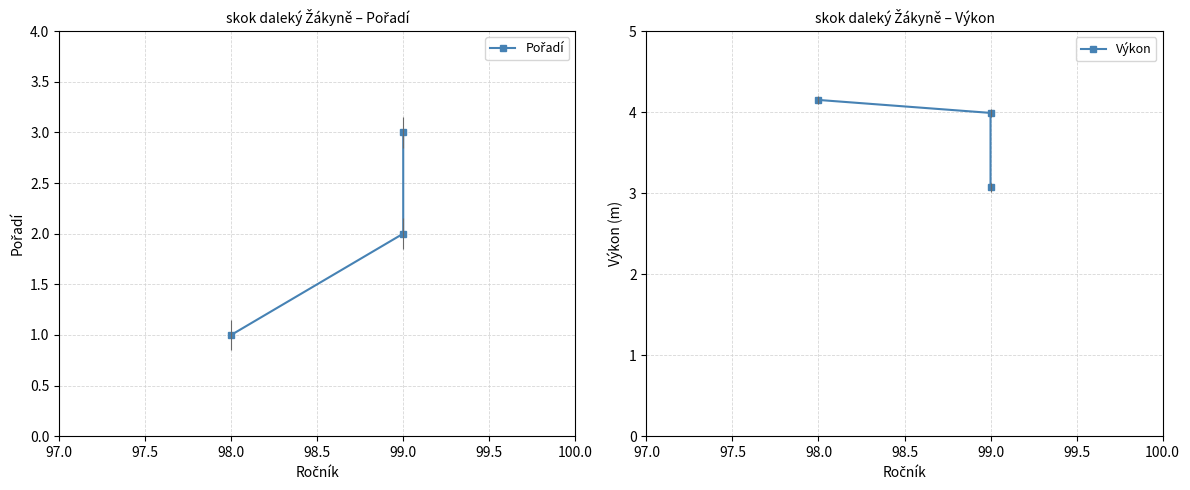

How many lines are shown in the chart?

2